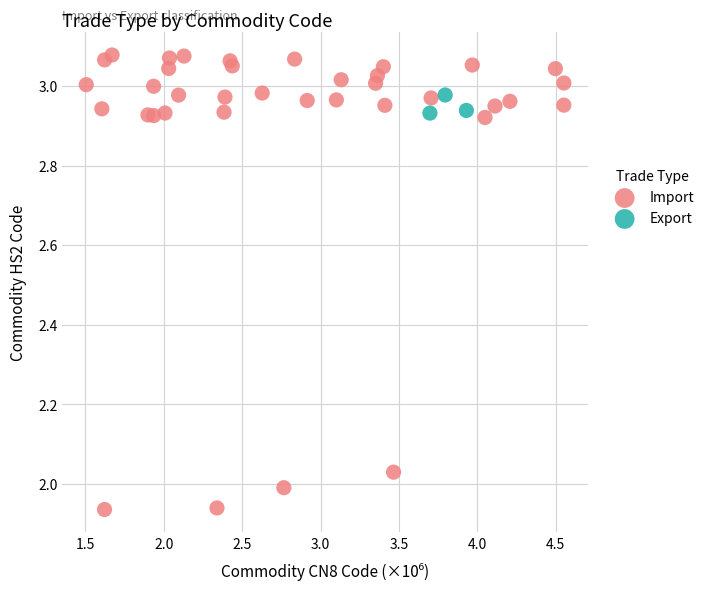

Which series reaches the minimum Y coordinate?

Import